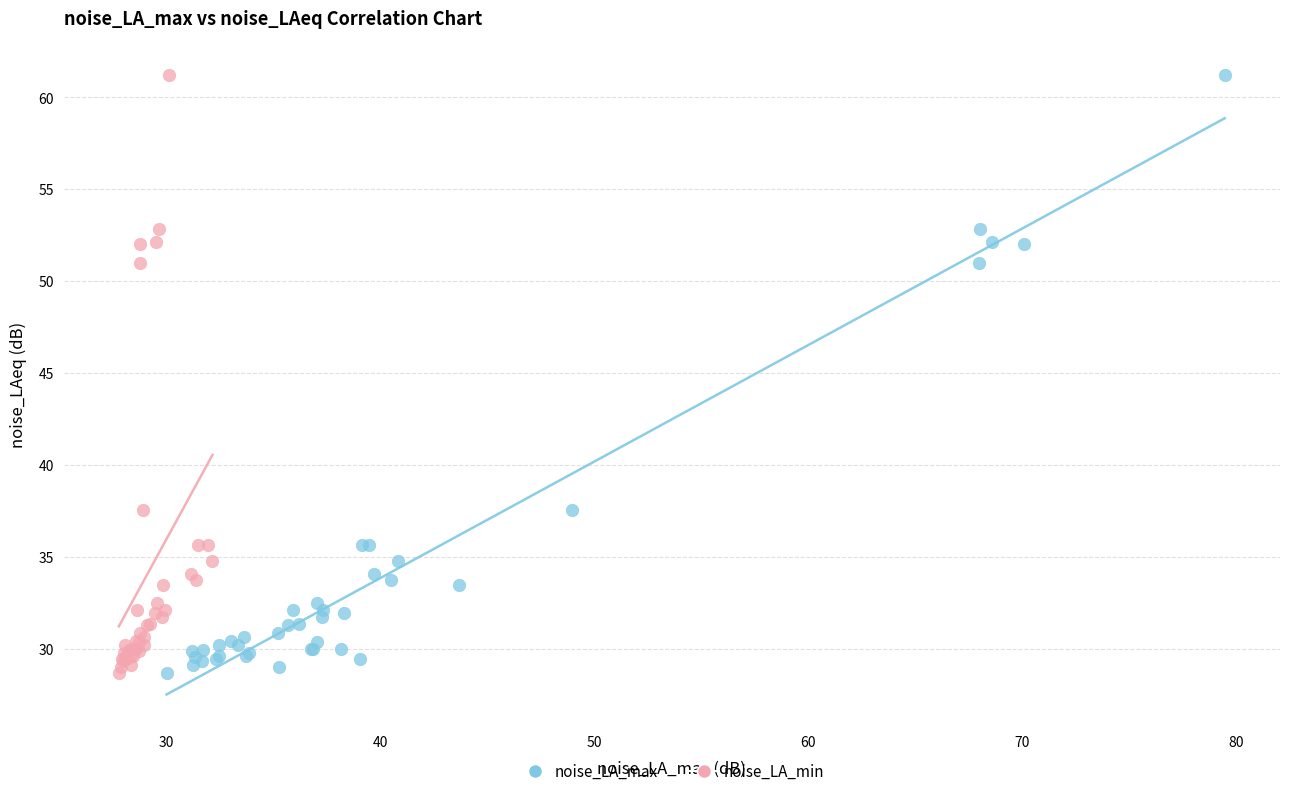

What are all the series names shown in the legend?

noise_LA_max, noise_LA_min